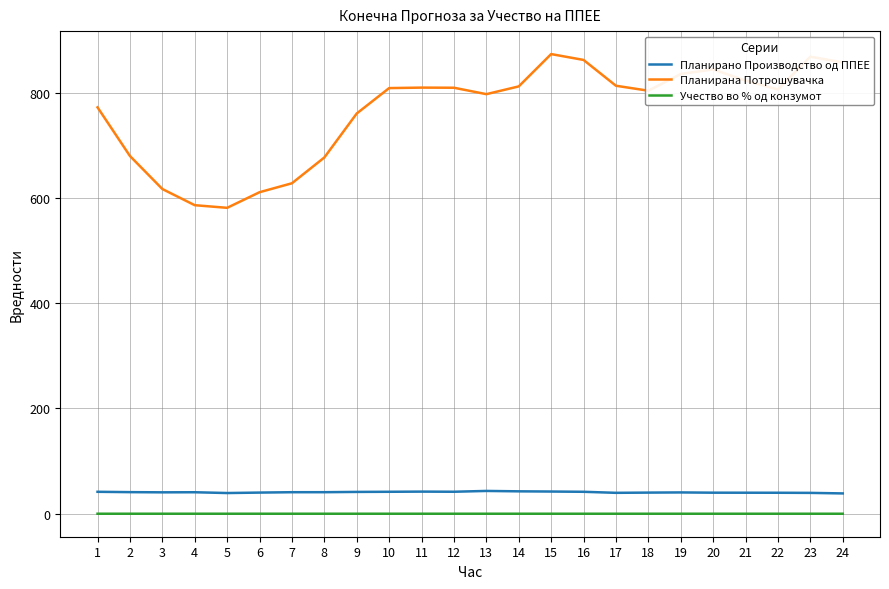

What is the sum of all Учество во % од конзумот values?

1.3